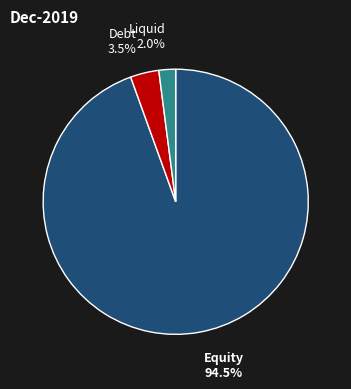

Is there any slice that represents more than half of the pie?

Yes